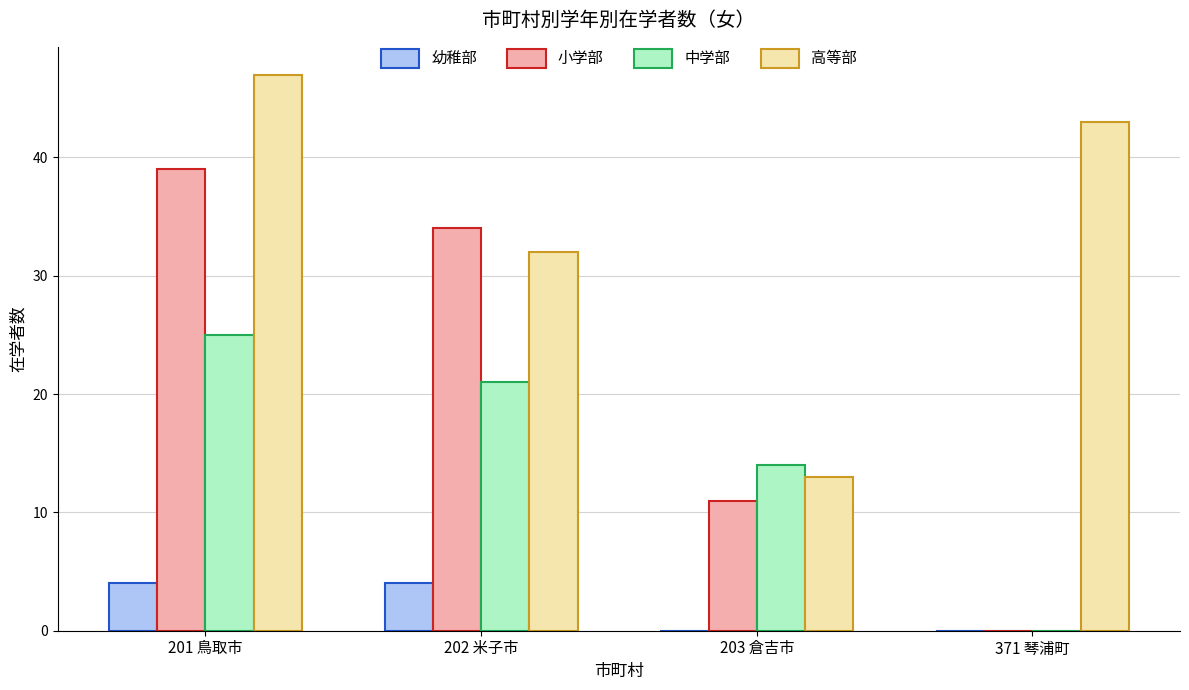

Which series has the largest total across all categories?

高等部